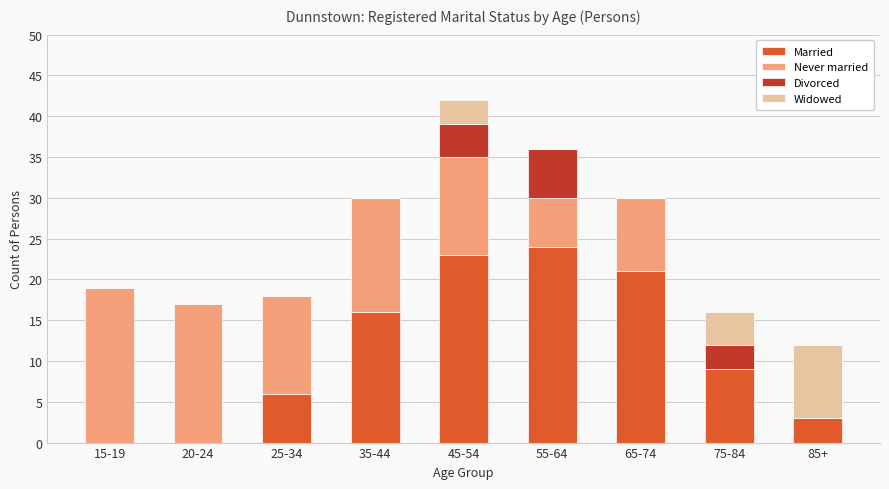

What is the highest value of the Married series?

24